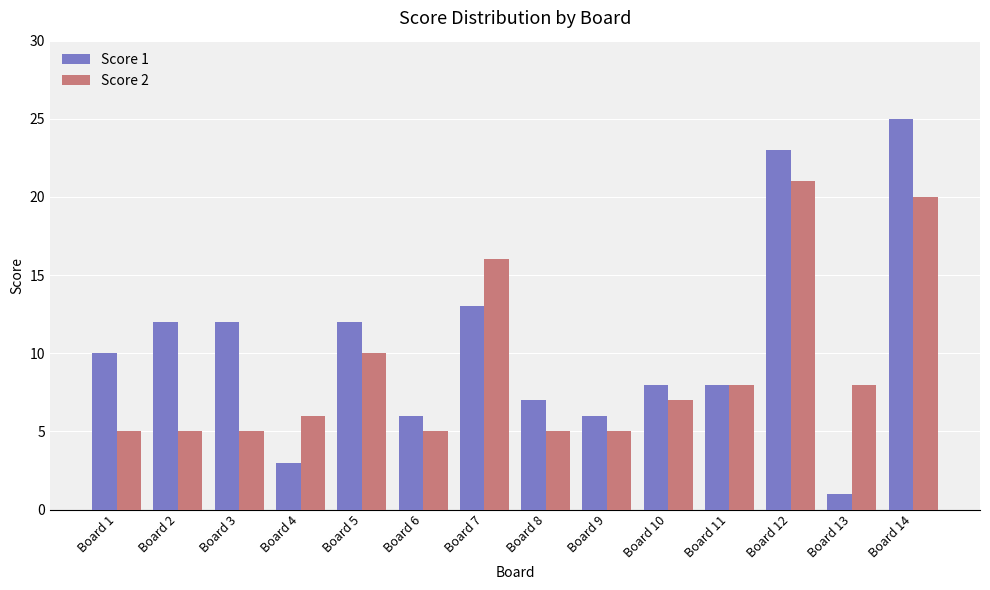

The Score 1 series shows 23 at Board 12. True or false?

True